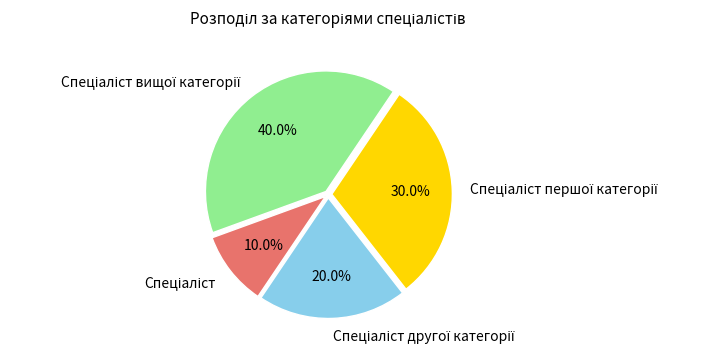

Is there a majority slice in this chart?

No